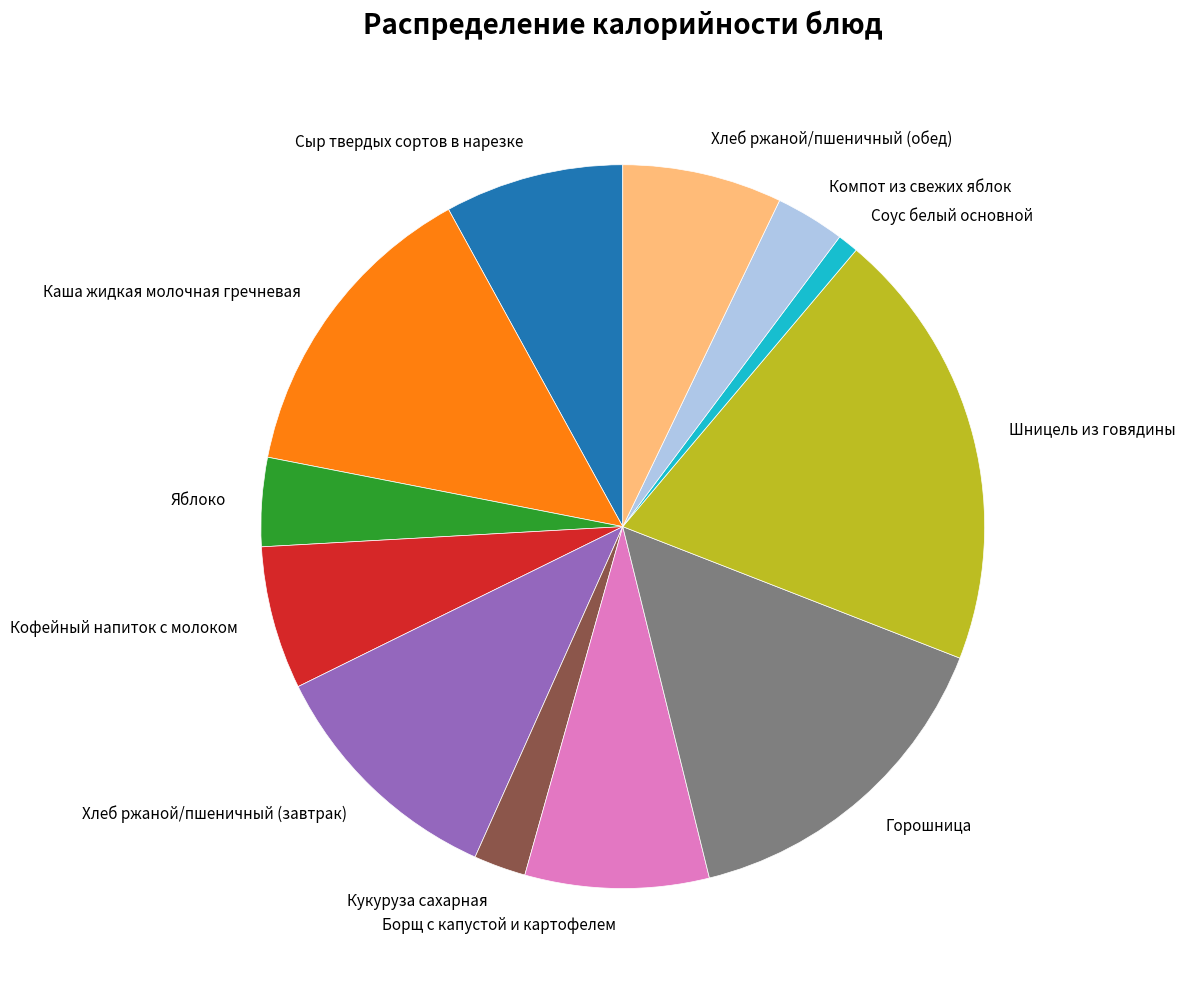

Do Компот из свежих яблок and Хлеб ржаной/пшеничный (завтрак) together represent more than half of the pie?

No